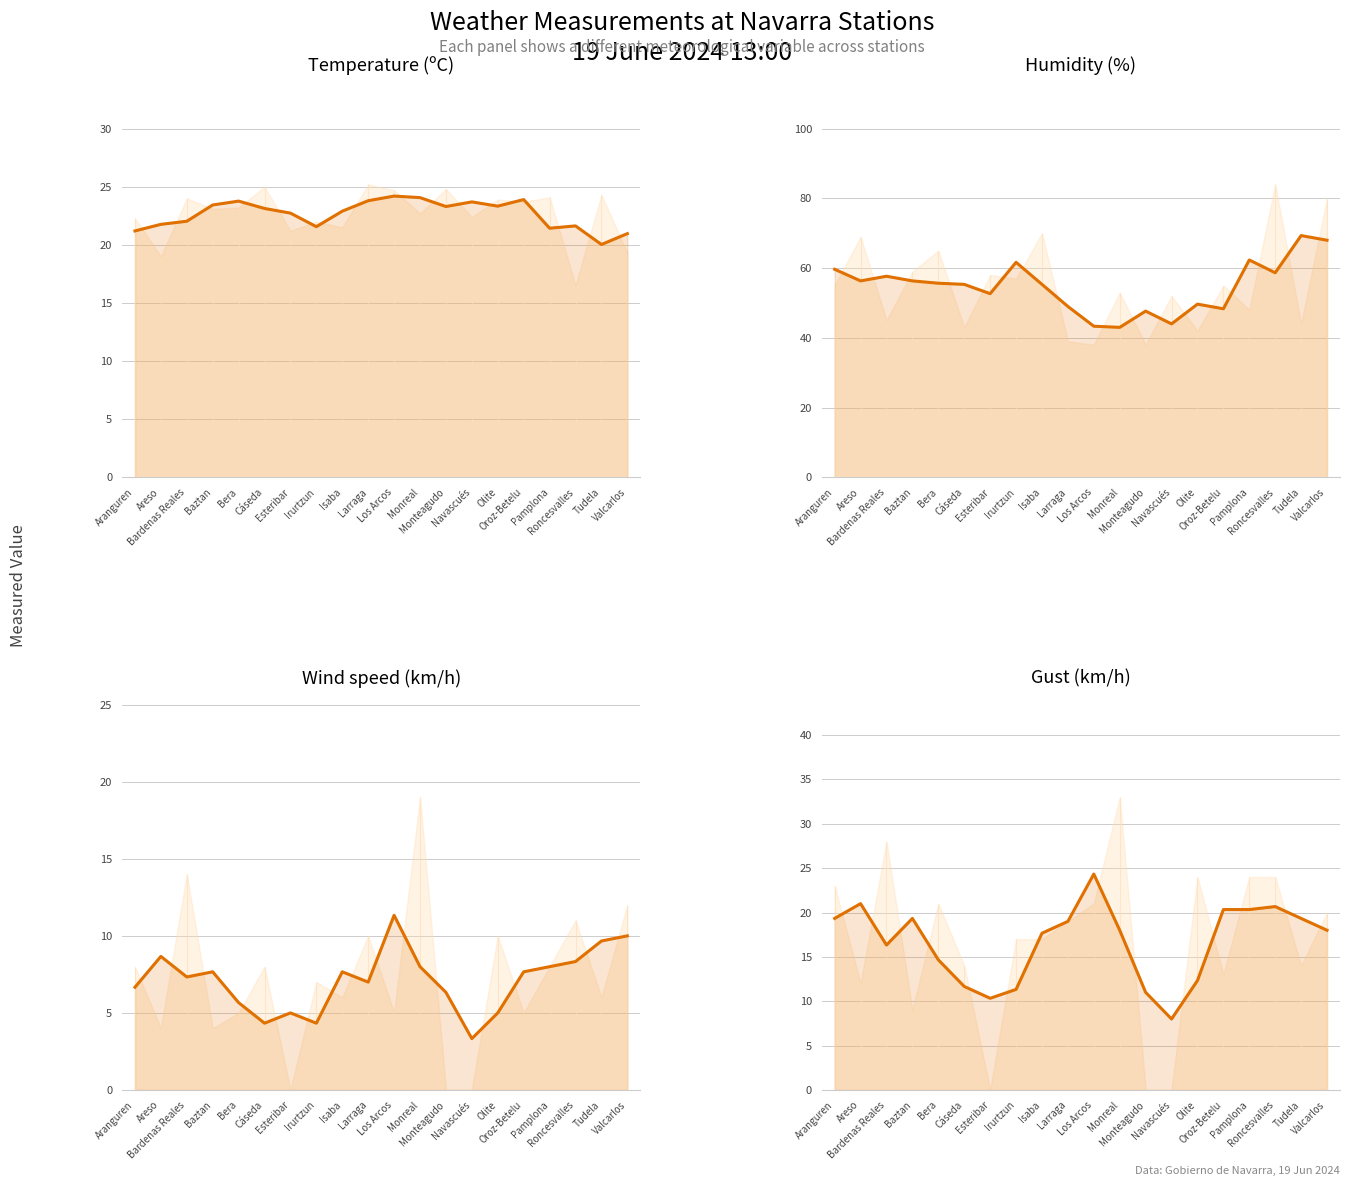

What is the difference between the maximum and second lowest values in the Wind speed (km/h) series?

7.0